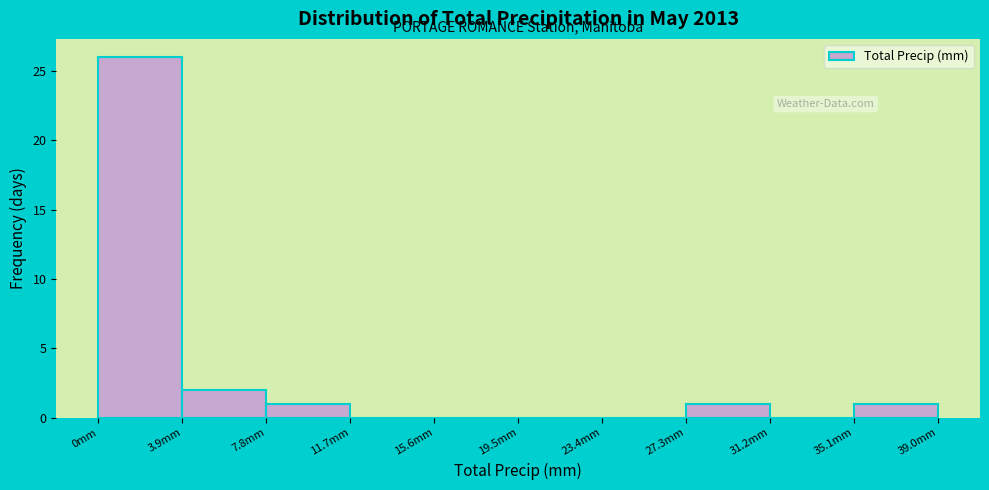

What is the height of the bar covering 27.3 to 31.2 on the x-axis? Neither the bar edges nor the heights are printed on the chart, so give them approximately, as read against the axes.

1